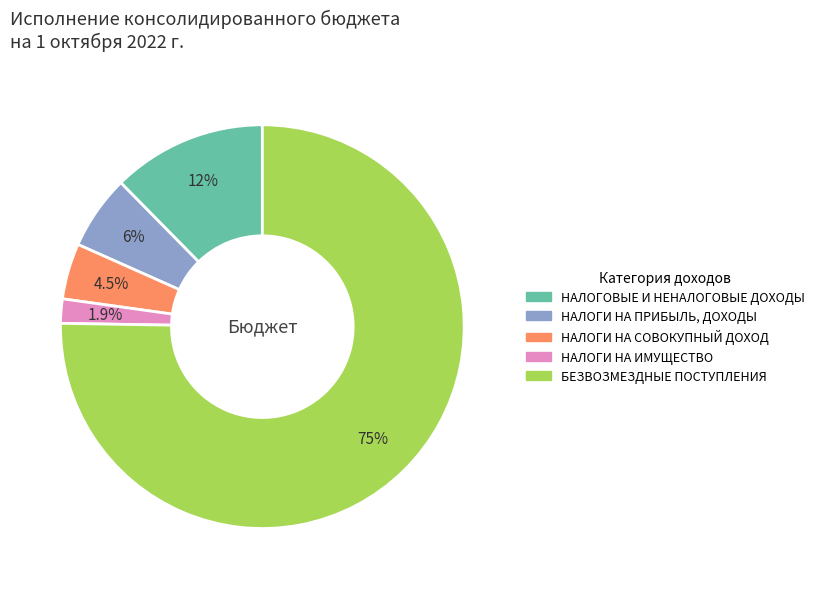

To the nearest percent, what portion does НАЛОГОВЫЕ И НЕНАЛОГОВЫЕ ДОХОДЫ represent?

12%